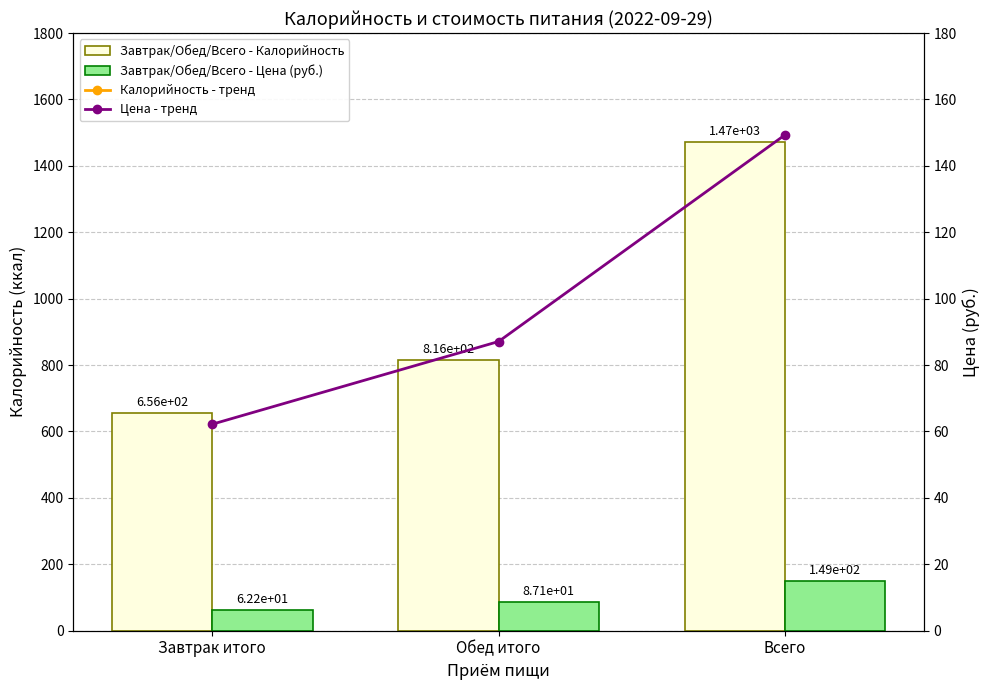

Which series changed the most between Завтрак итого and Обед итого?

Завтрак/Обед/Всего - Калорийность